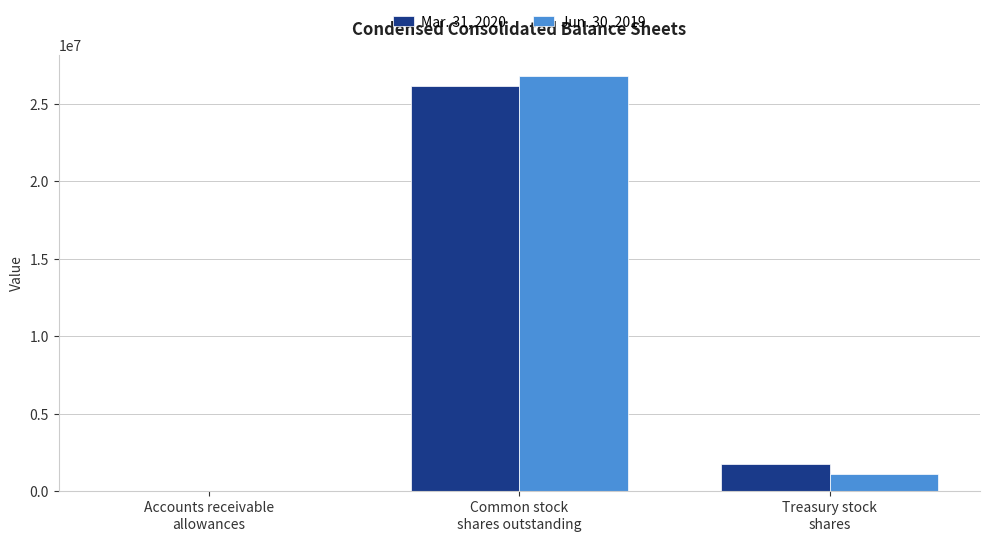

What is the greatest value displayed?

26807203